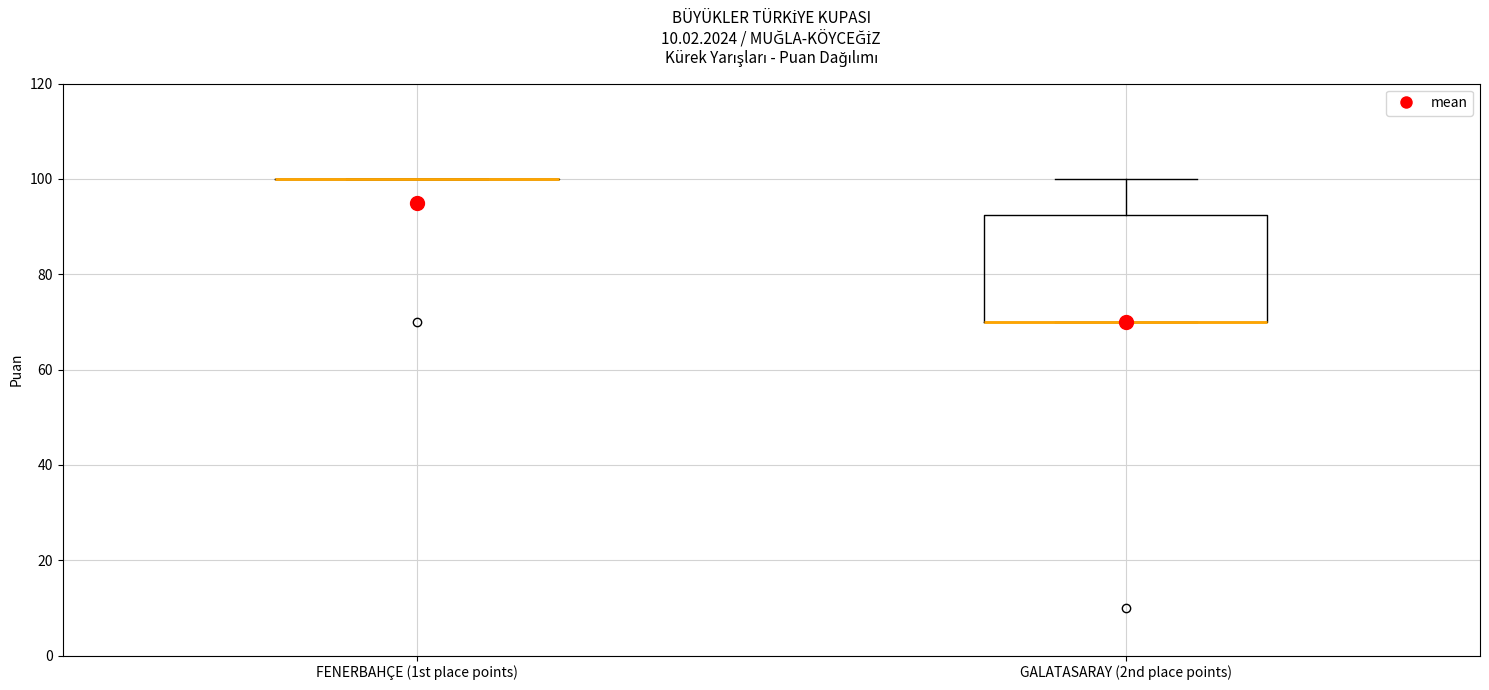

Reading left to right, transcribe this box plot: for each box, give where its median line is, the range the box spans, and where its two whiskers end, as read against the y-axis. The values are not printed on the chart, so give them approximately, as read against the axis.

FENERBAHÇE (1st place points): box collapsed to a line at 100, whiskers 100 to 100
GALATASARAY (2nd place points): median 70 (drawn on the box's lower edge), box 70 to 92, whiskers 70 to 100